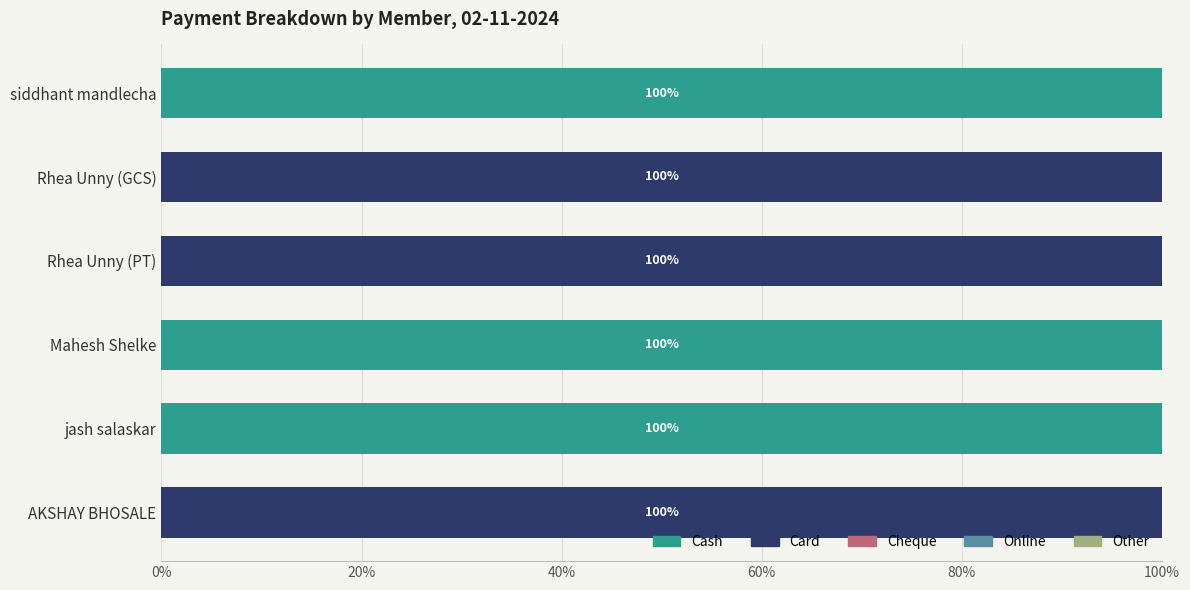

True or false: Cash has a value of -62 at AKSHAY BHOSALE.

False